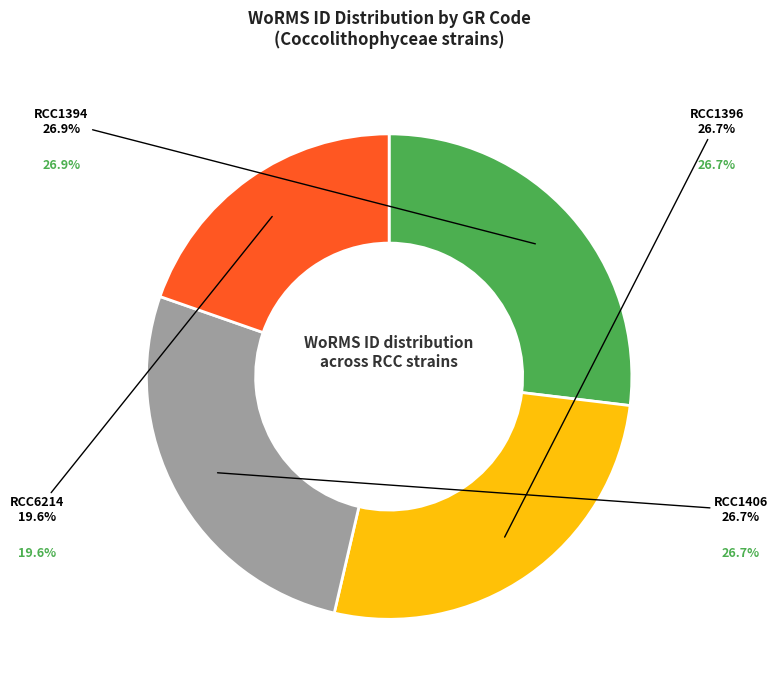

Approximately how many times larger is the value at RCC1406 compared to RCC6214?

1.4